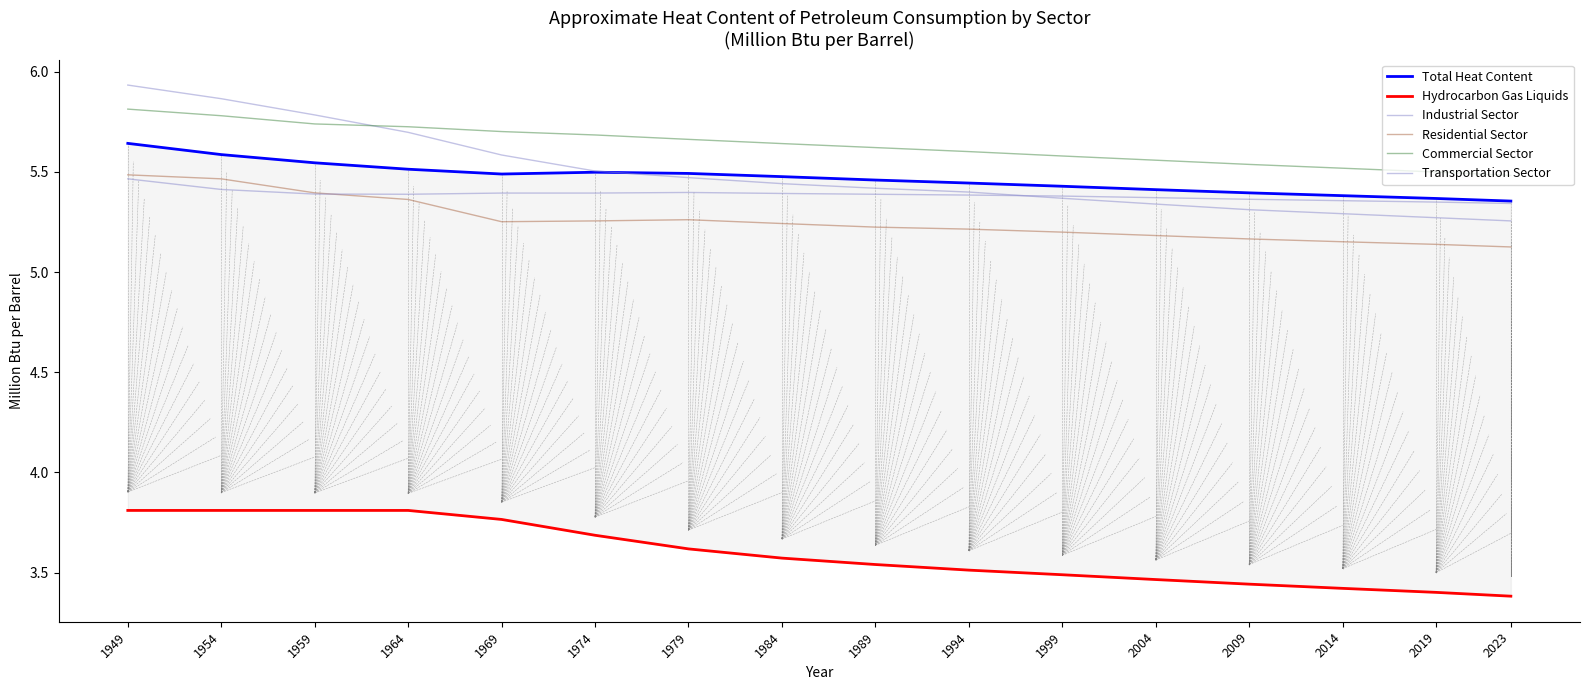

True or false: Industrial Sector and Total Heat Content intersect in this chart.

True